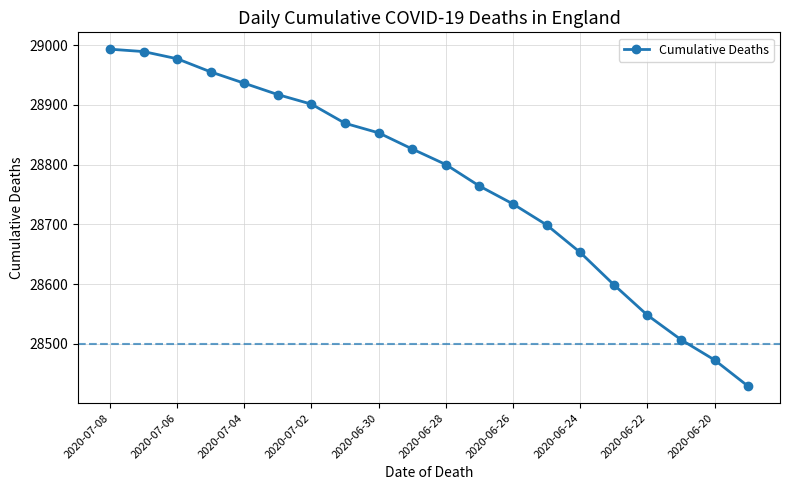

What is the value of the 16th point from the left?

28599